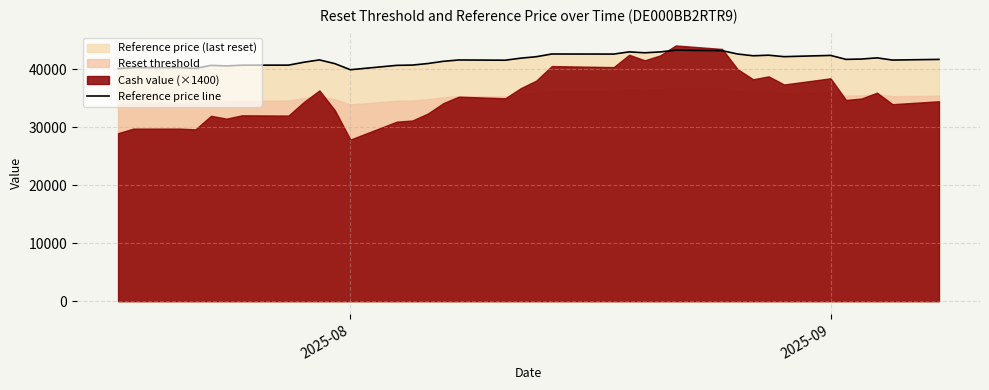

What is the lowest value of the Reference price line series?

39942.8